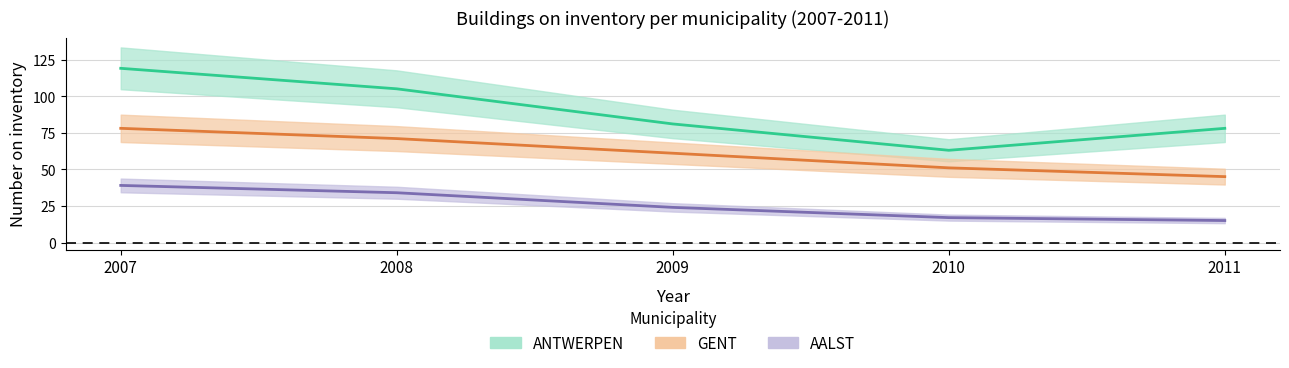

True or false: Op inventaris op eind 2009 and Op inventaris op eind 2008 intersect in this chart.

False